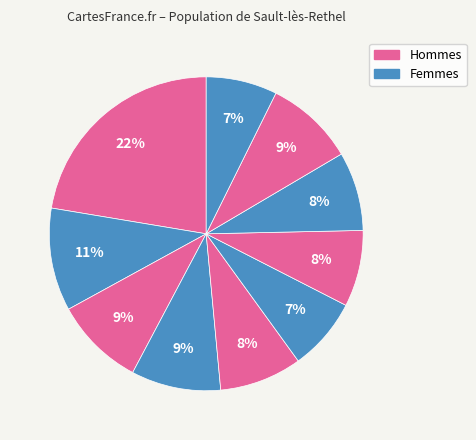

How many slices are in this pie chart?

10